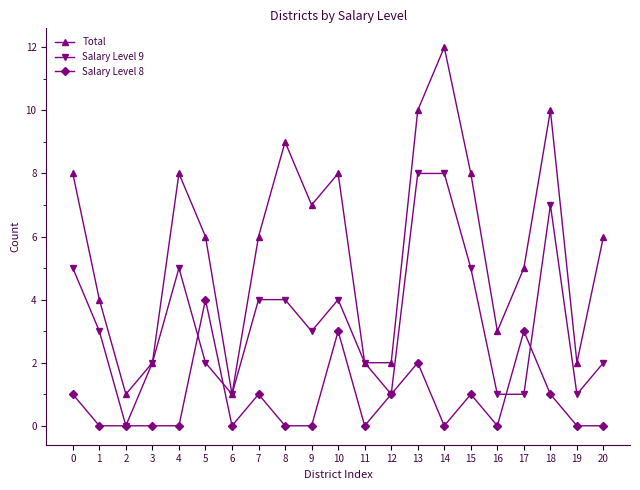

What is the total value across all series at 9?

10